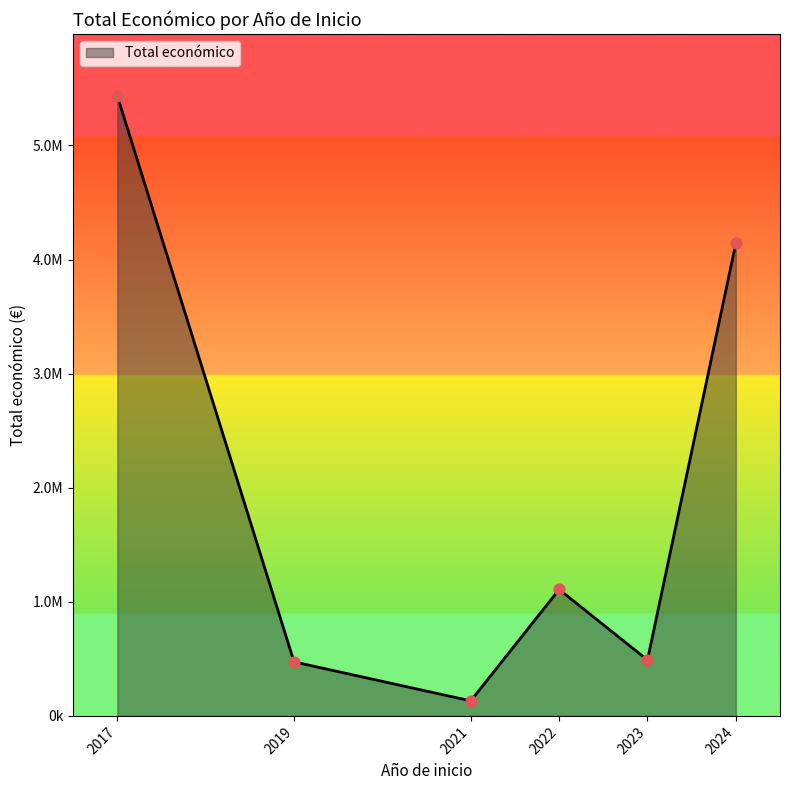

Between 2017 and 2023, which is larger?

2017